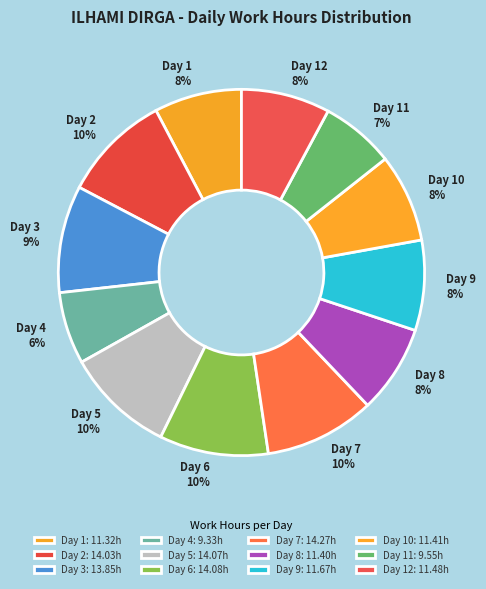

To the nearest percent, what percentage of the pie is Day 3 9%?

9%